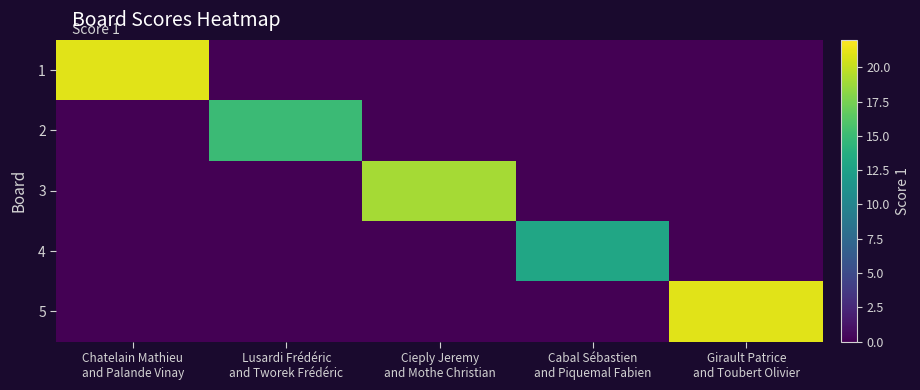

Reading left to right, list all the values displayed in this chart.

1: Chatelain Mathieu
and Palande Vinay=21	Lusardi Frédéric
and Tworek Frédéric=0	Cieply Jeremy
and Mothe Christian=0	Cabal Sébastien
and Piquemal Fabien=0	Girault Patrice
and Toubert Olivier=0
2: Chatelain Mathieu
and Palande Vinay=0	Lusardi Frédéric
and Tworek Frédéric=15	Cieply Jeremy
and Mothe Christian=0	Cabal Sébastien
and Piquemal Fabien=0	Girault Patrice
and Toubert Olivier=0
3: Chatelain Mathieu
and Palande Vinay=0	Lusardi Frédéric
and Tworek Frédéric=0	Cieply Jeremy
and Mothe Christian=19	Cabal Sébastien
and Piquemal Fabien=0	Girault Patrice
and Toubert Olivier=0
4: Chatelain Mathieu
and Palande Vinay=0	Lusardi Frédéric
and Tworek Frédéric=0	Cieply Jeremy
and Mothe Christian=0	Cabal Sébastien
and Piquemal Fabien=13	Girault Patrice
and Toubert Olivier=0
5: Chatelain Mathieu
and Palande Vinay=0	Lusardi Frédéric
and Tworek Frédéric=0	Cieply Jeremy
and Mothe Christian=0	Cabal Sébastien
and Piquemal Fabien=0	Girault Patrice
and Toubert Olivier=21